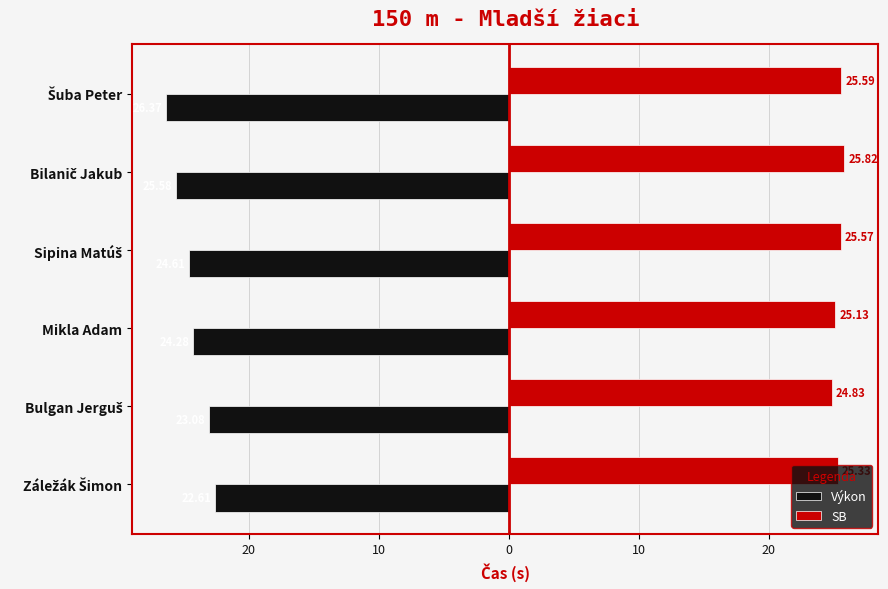

What are all the series names shown in the legend?

Výkon, SB